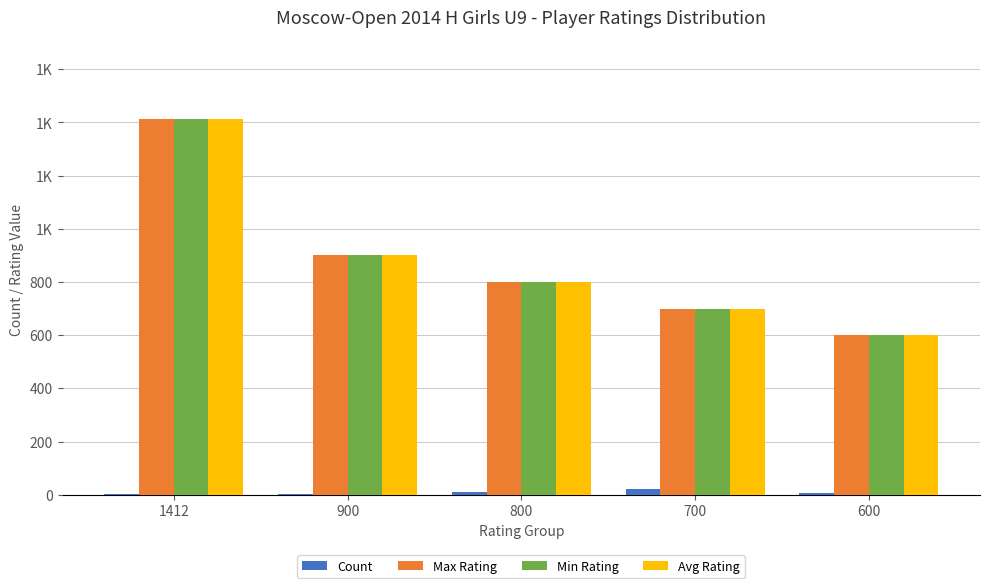

What is the sum of the Avg Rating values at 900 and 1412?

2312